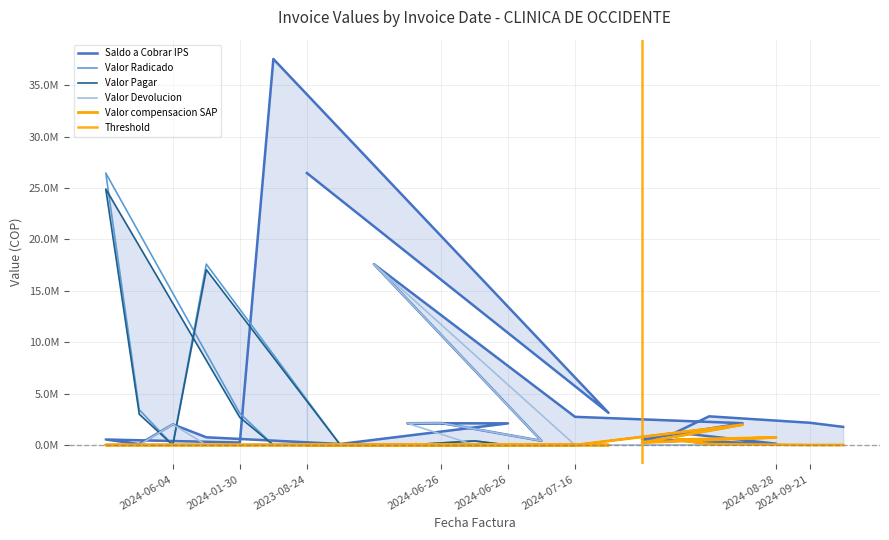

What is the total value across all series at 2024-01-30?

9079751